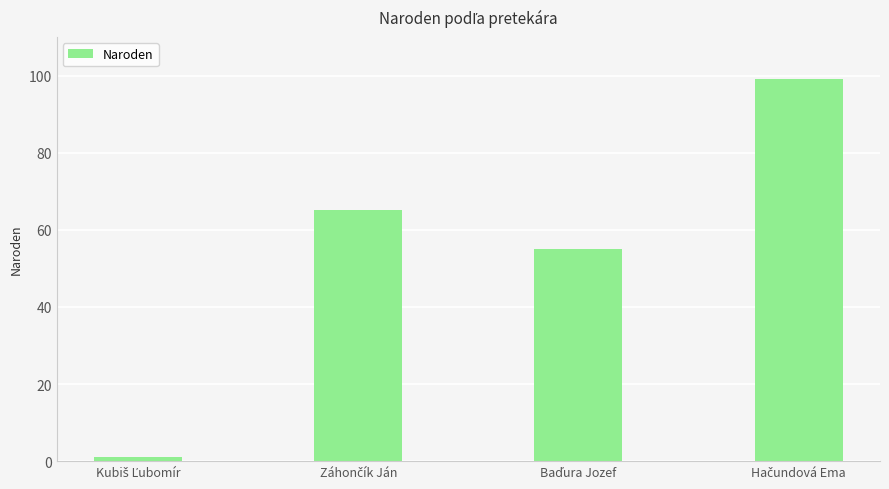

What is the average value?

55